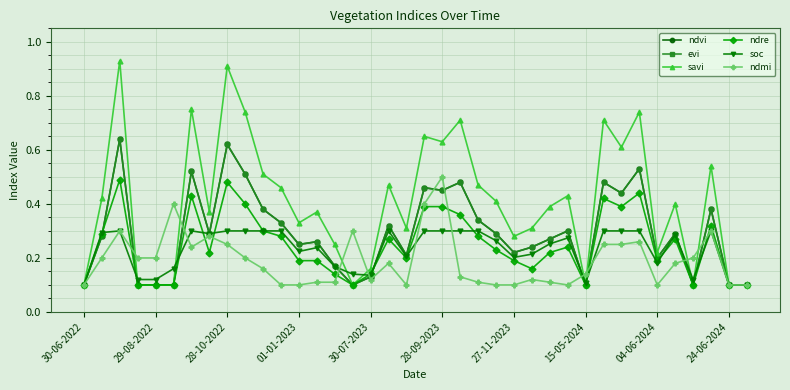

Is this an area chart (filled region under the line)?

No